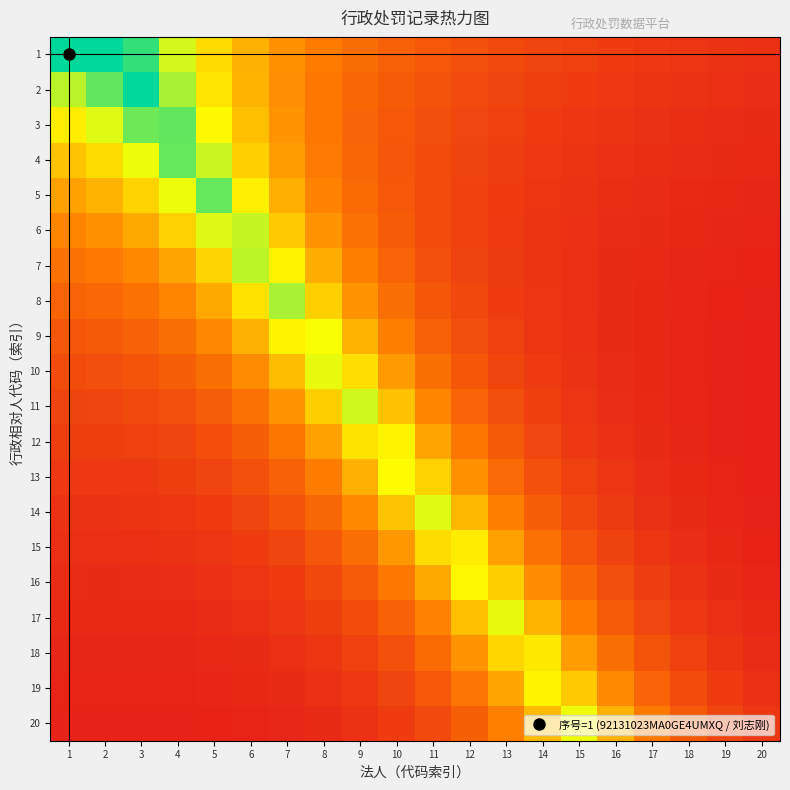

Which has a higher value, 20 or 6?

6